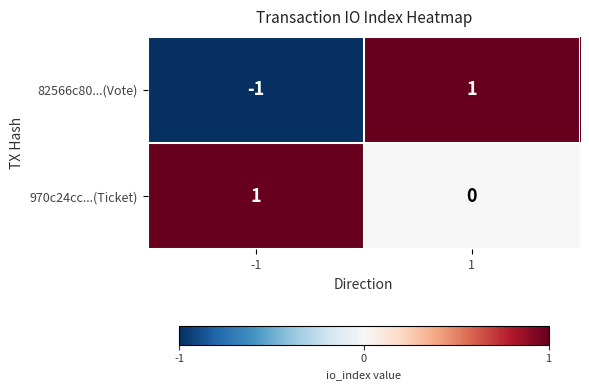

Reading left to right, list all the values displayed in this chart.

82566c80...(Vote): -1=-1	1=1
970c24cc...(Ticket): -1=1	1=0